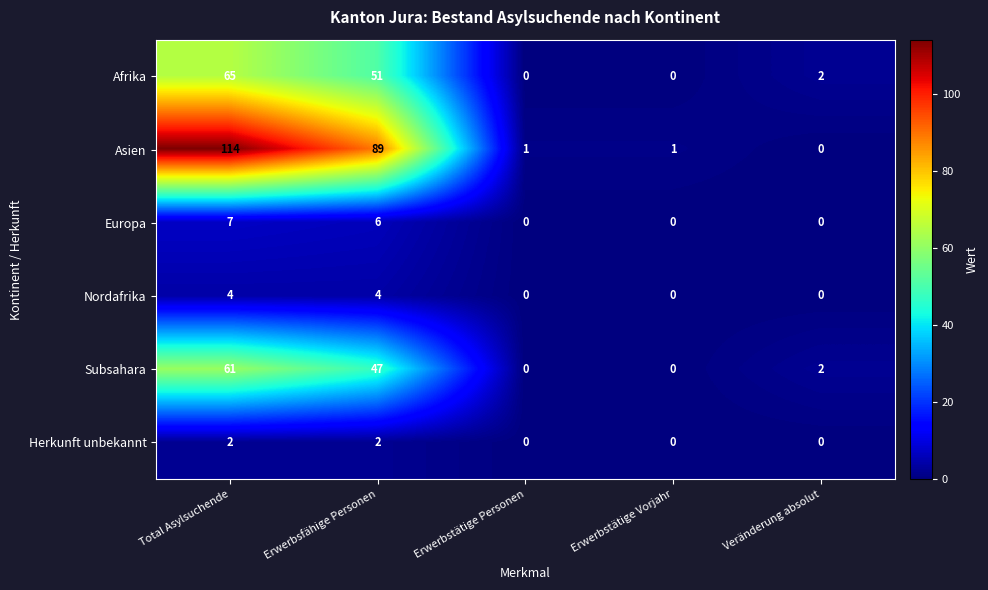

What is the difference between the highest and lowest values at Total Asylsuchende?

112